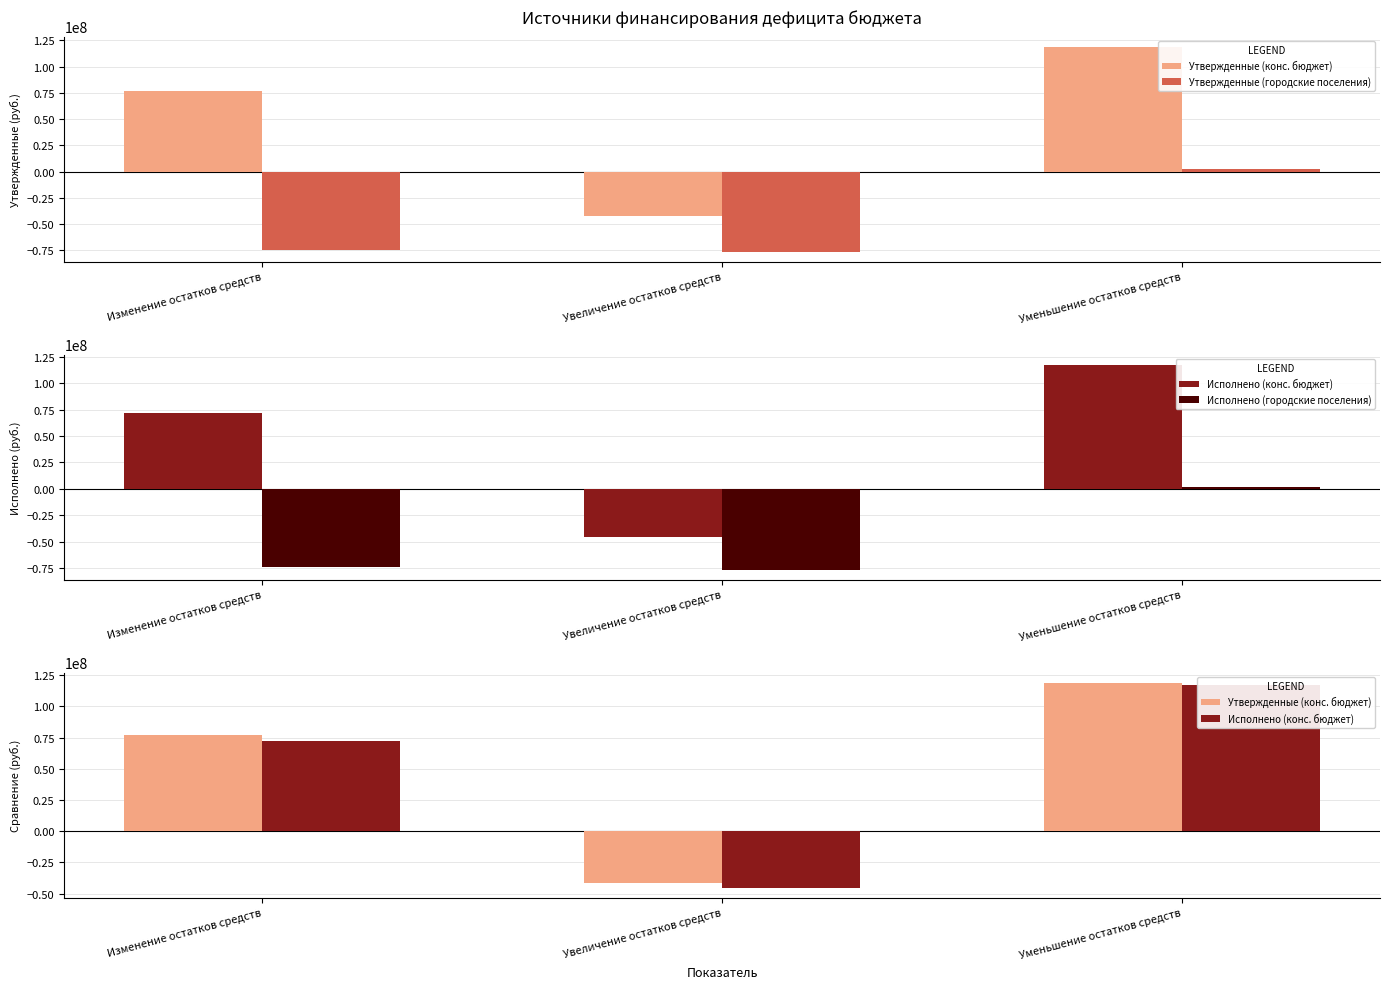

What is the label of the 2nd bar from the right?

Увеличение остатков средств